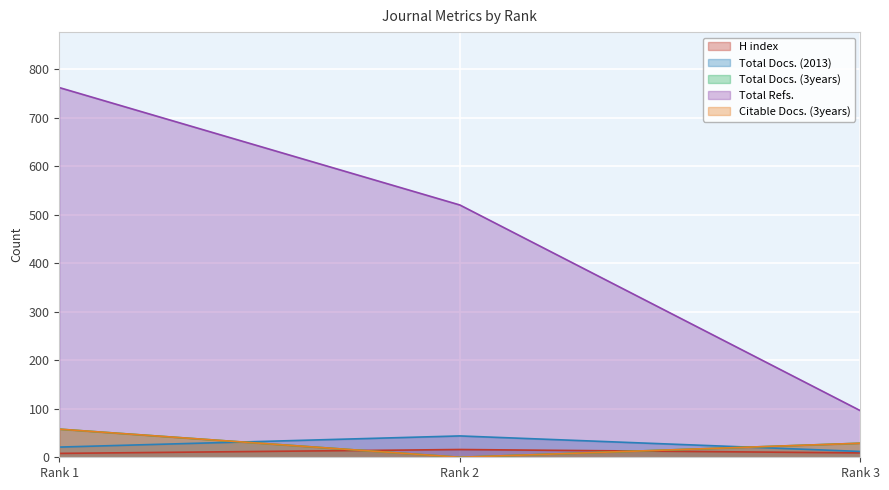

At how many categories does at least one series exceed 689?

1